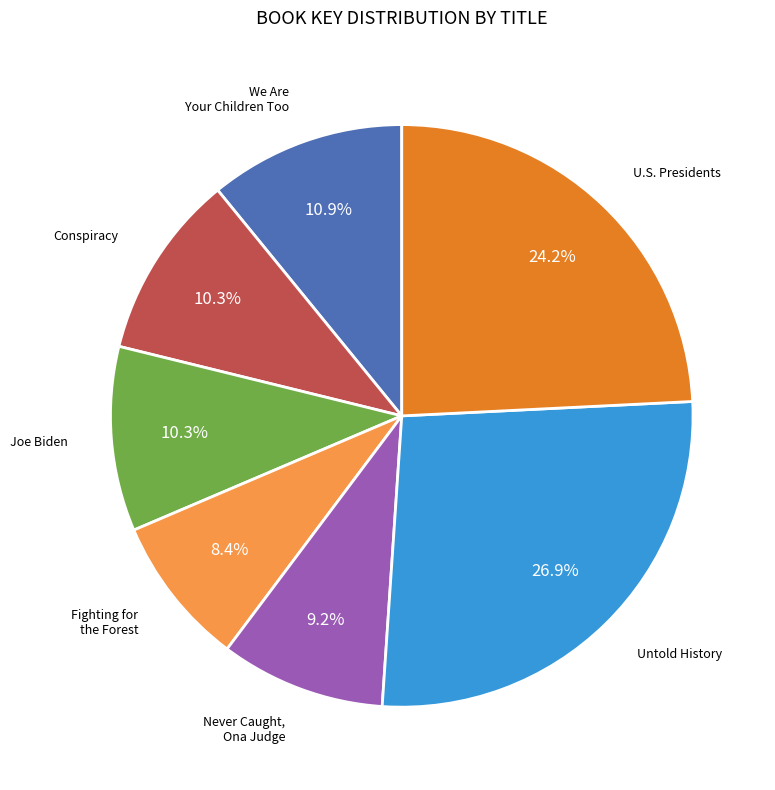

Is there a majority slice in this chart?

No